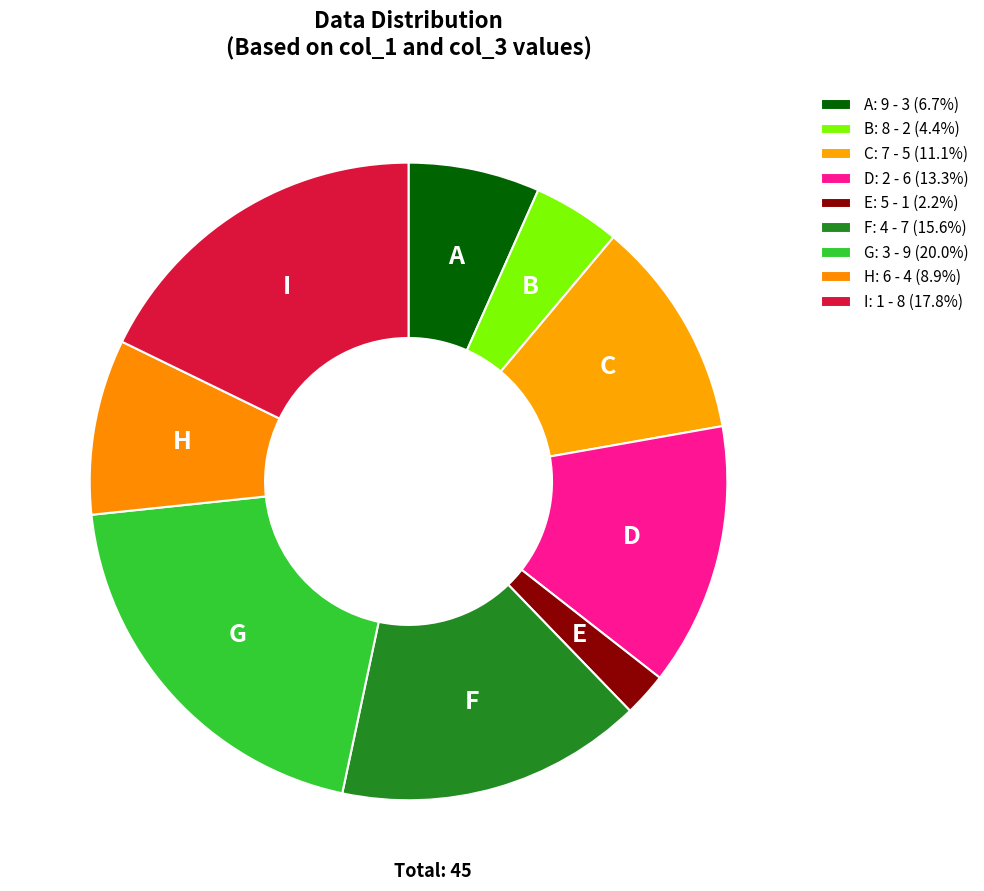

Which category has the smallest portion of the pie?

5